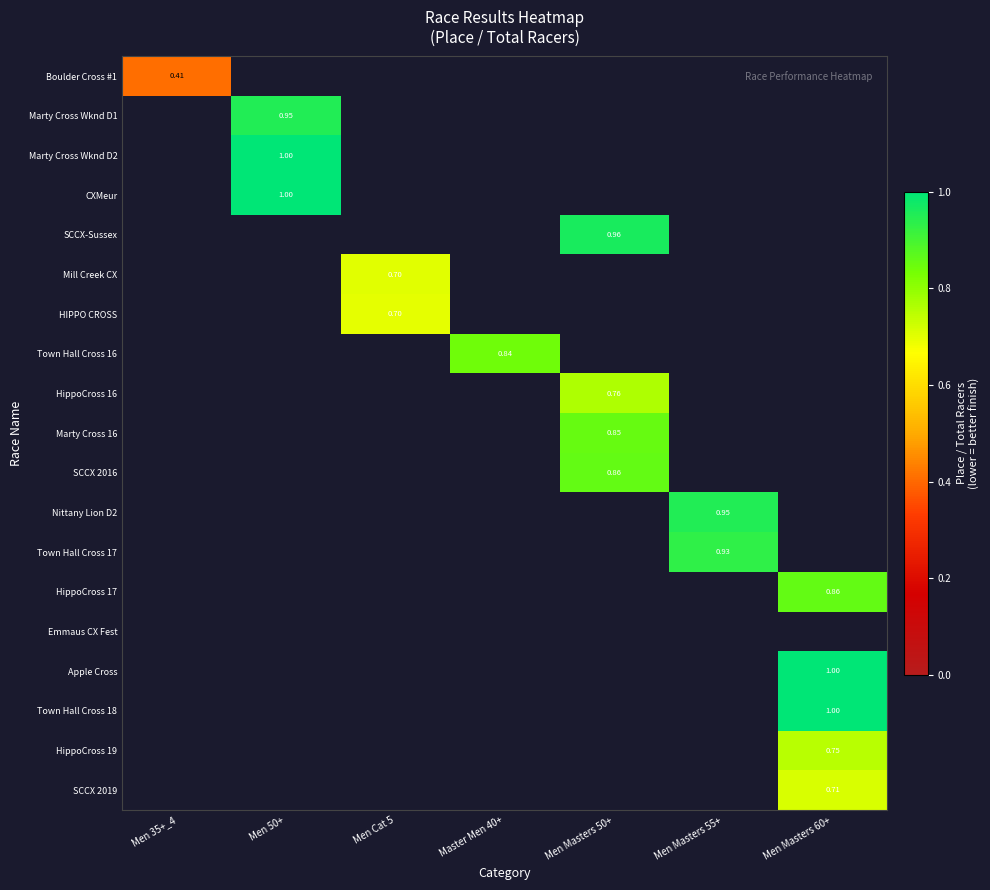

Which label corresponds to the largest value in the chart?

Men 50+